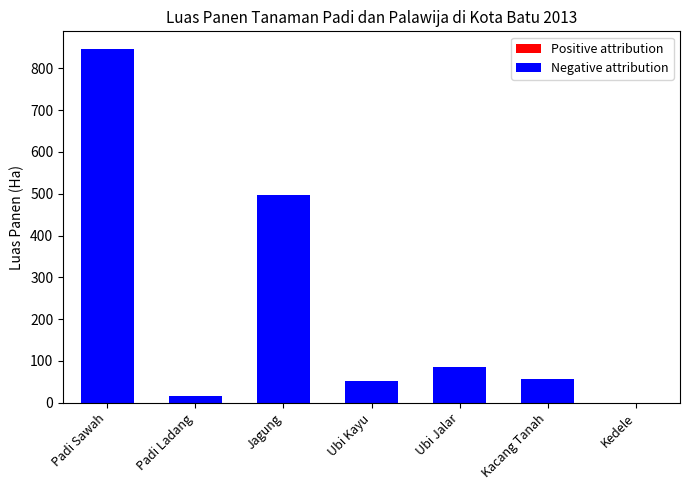

What is the maximum value shown in the chart?

846